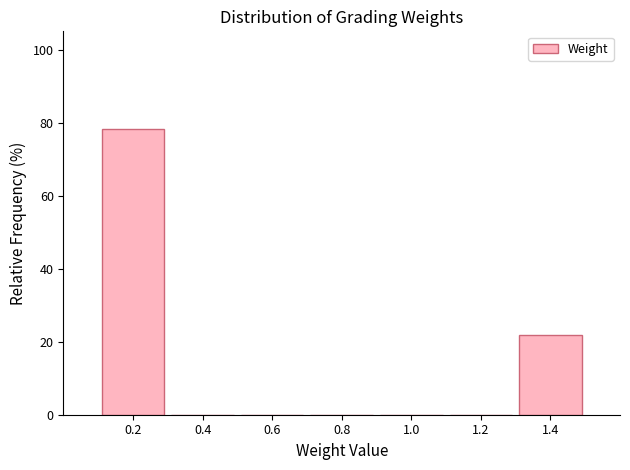

Reading left to right, transcribe this chart: for each bar, give the range it covers on the x-axis and its height. The values are not printed on the chart, so give them approximately, as read against the axis.

0.1 to 0.3: 78
0.3 to 0.5: 0
0.5 to 0.7: 0
0.7 to 0.9: 0
0.9 to 1.1: 0
1.1 to 1.3: 0
1.3 to 1.5: 22